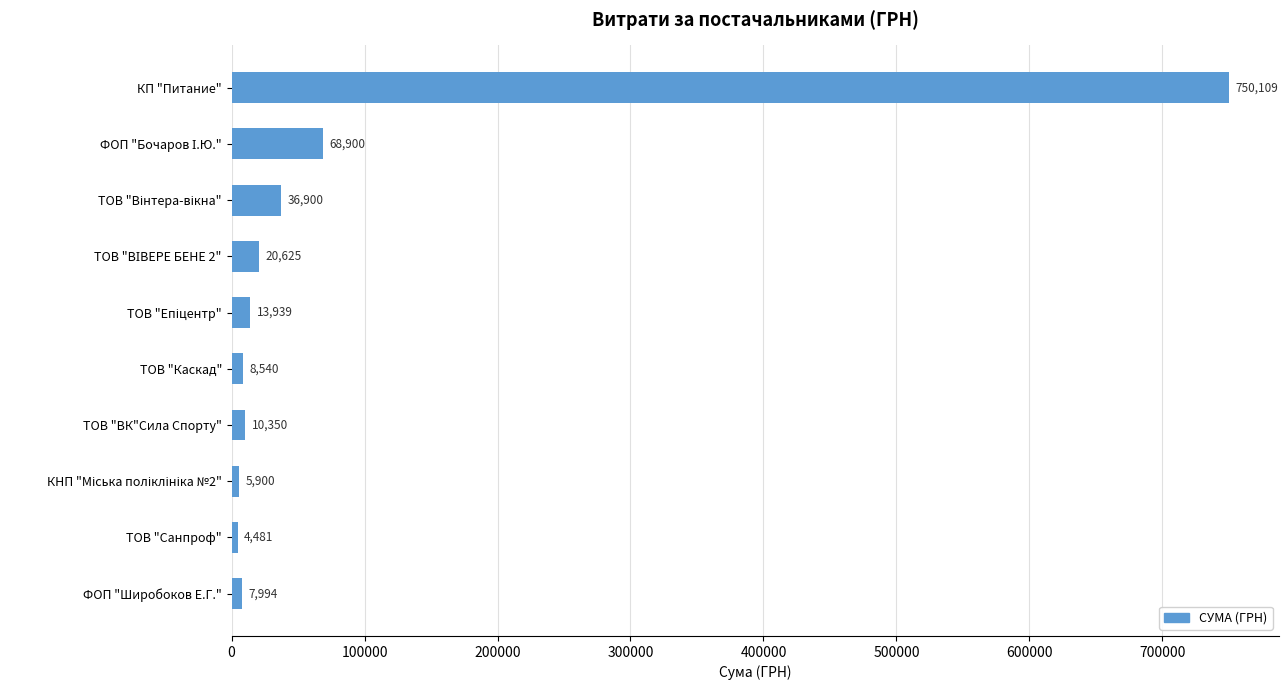

How many series are shown in this chart?

1